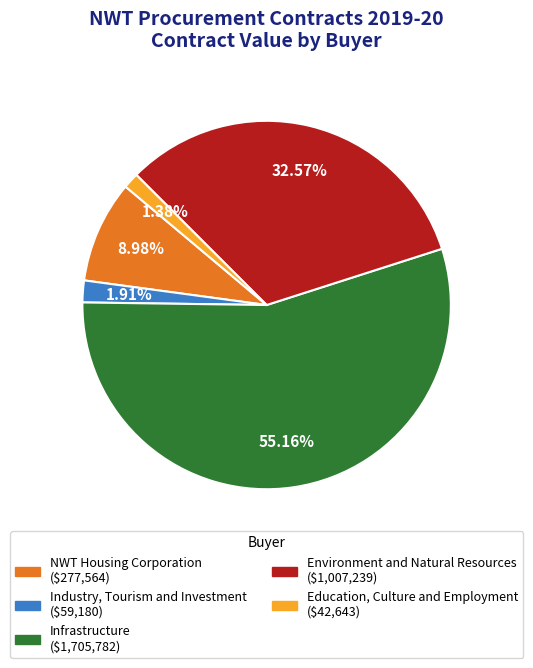

Is there any slice that represents more than half of the pie?

Yes